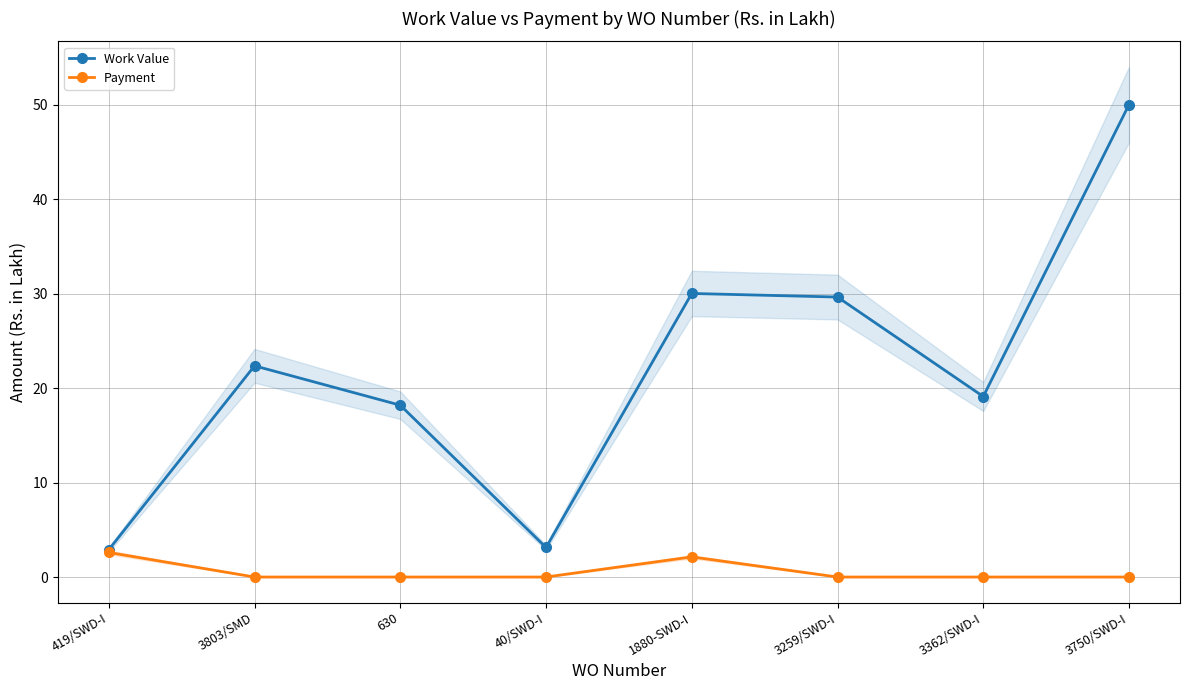

Which series has the widest spread of values?

Work Value